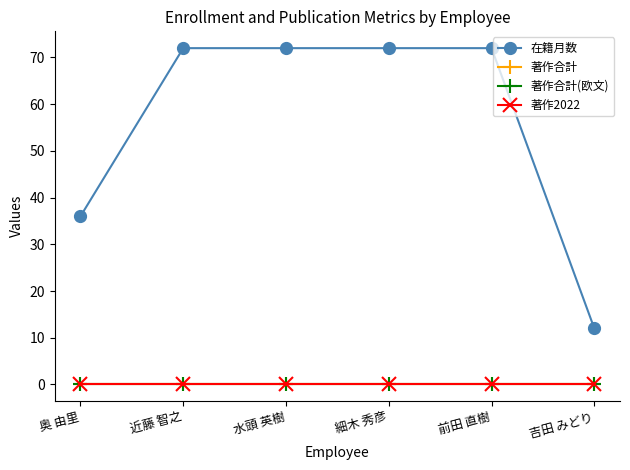

Does the chart have visible grid lines?

No